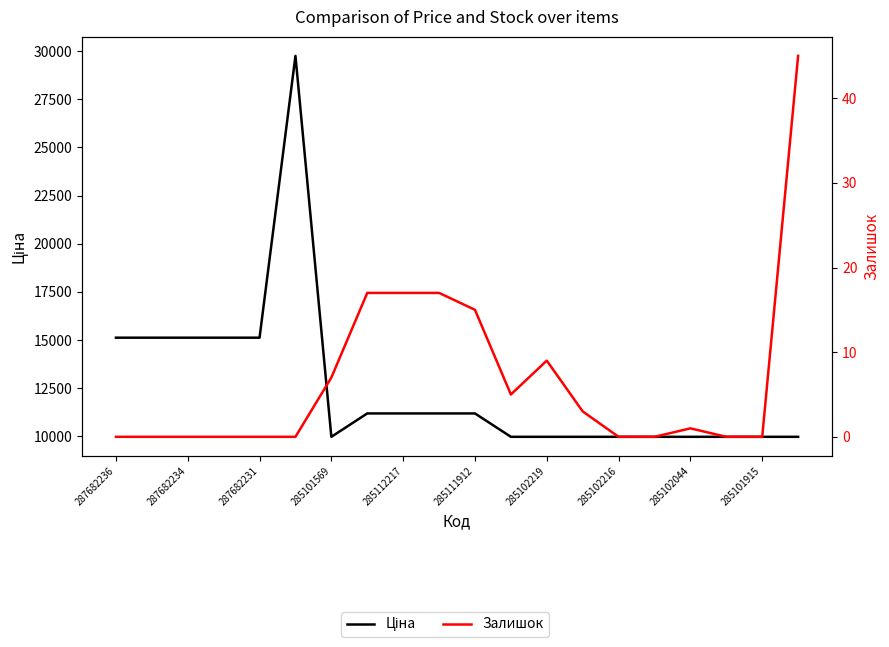

What position from the right is 285101915?

2